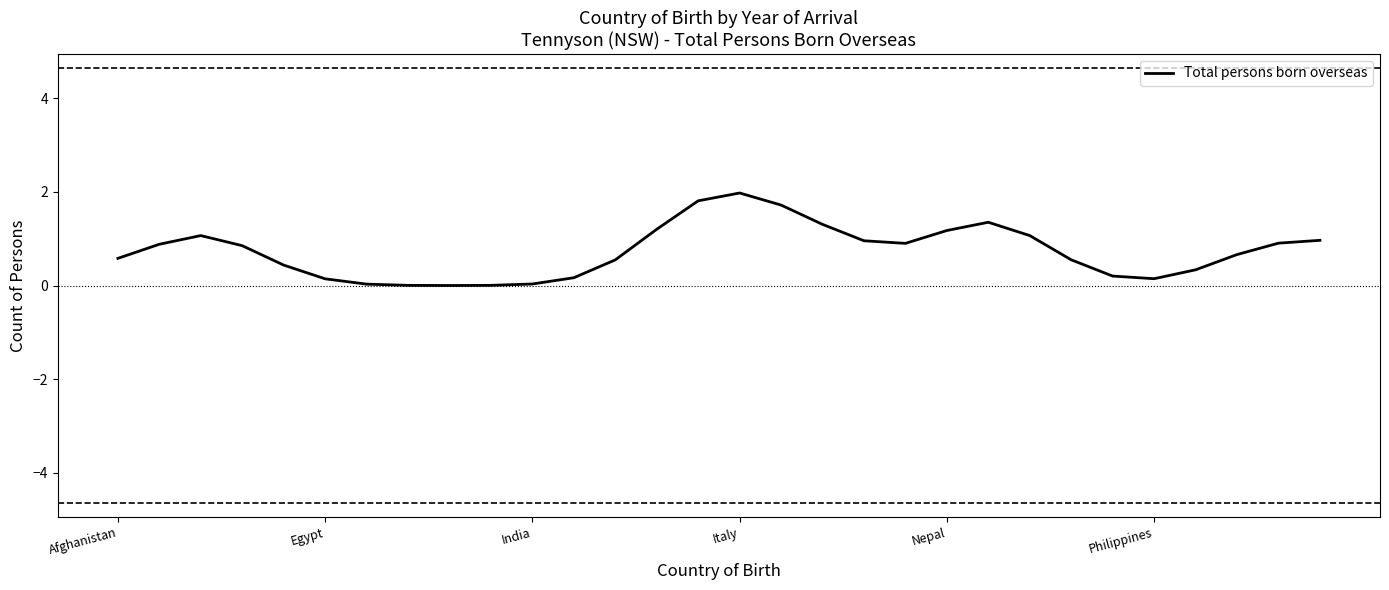

True or false: there are more than 0 points higher than both neighbors.

True